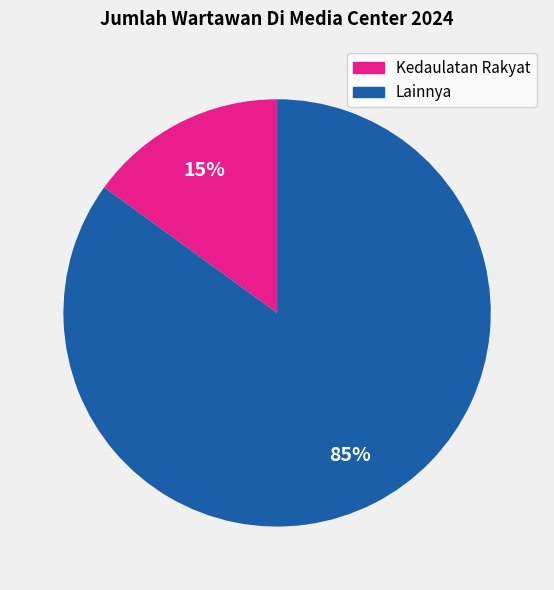

Does any single category account for the majority?

Yes